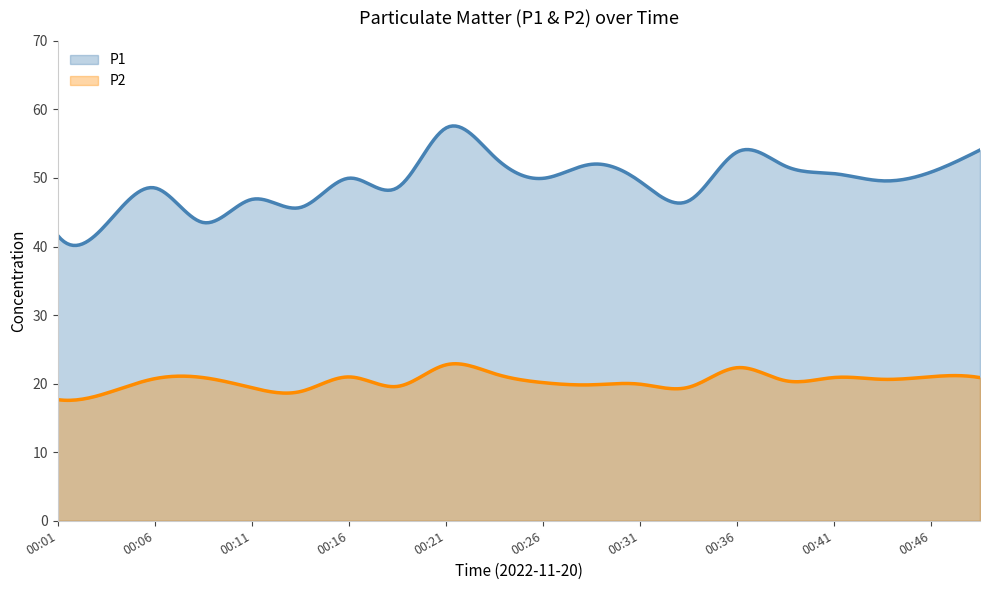

How many values in the P2 series exceed 20?

12